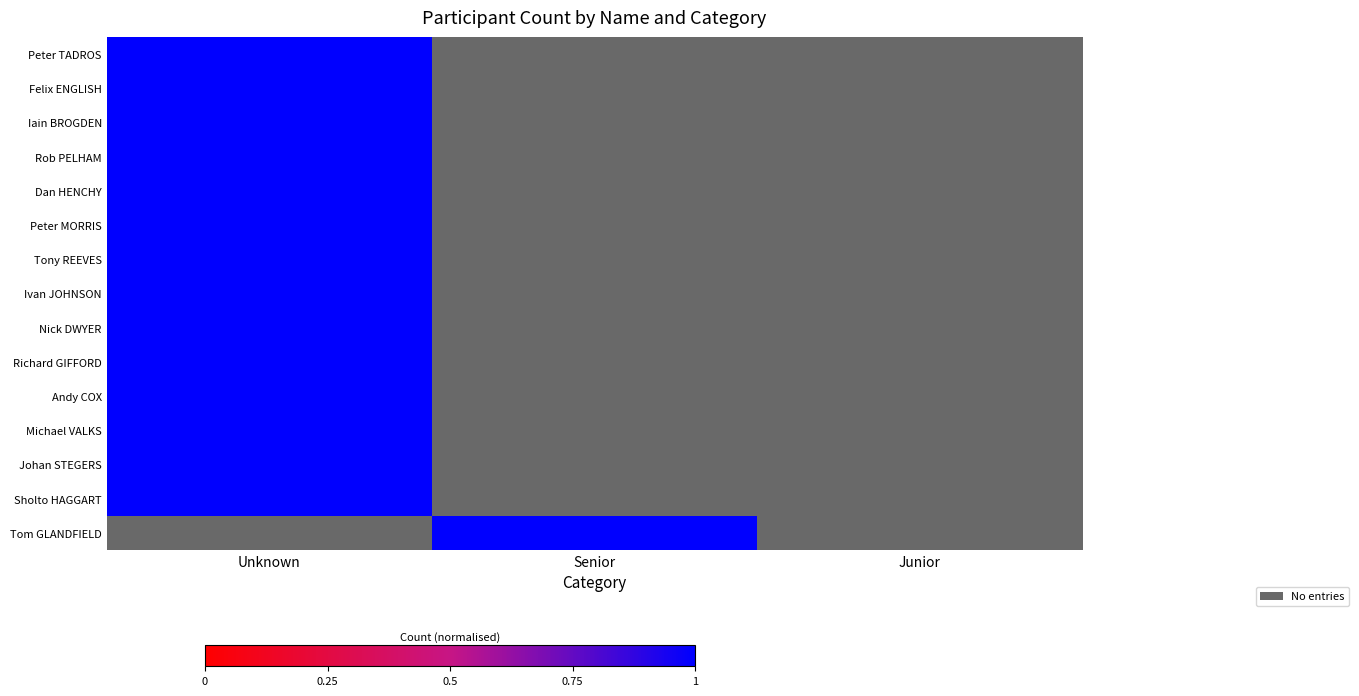

Reading right to left, transcribe all the data shown in this chart.

Peter TADROS: Junior=0	Senior=0	Unknown=1
Felix ENGLISH: Junior=0	Senior=0	Unknown=1
Iain BROGDEN: Junior=0	Senior=0	Unknown=1
Rob PELHAM: Junior=0	Senior=0	Unknown=1
Dan HENCHY: Junior=0	Senior=0	Unknown=1
Peter MORRIS: Junior=0	Senior=0	Unknown=1
Tony REEVES: Junior=0	Senior=0	Unknown=1
Ivan JOHNSON: Junior=0	Senior=0	Unknown=1
Nick DWYER: Junior=0	Senior=0	Unknown=1
Richard GIFFORD: Junior=0	Senior=0	Unknown=1
Andy COX: Junior=0	Senior=0	Unknown=1
Michael VALKS: Junior=0	Senior=0	Unknown=1
Johan STEGERS: Junior=0	Senior=0	Unknown=1
Sholto HAGGART: Junior=0	Senior=0	Unknown=1
Tom GLANDFIELD: Junior=0	Senior=1	Unknown=0